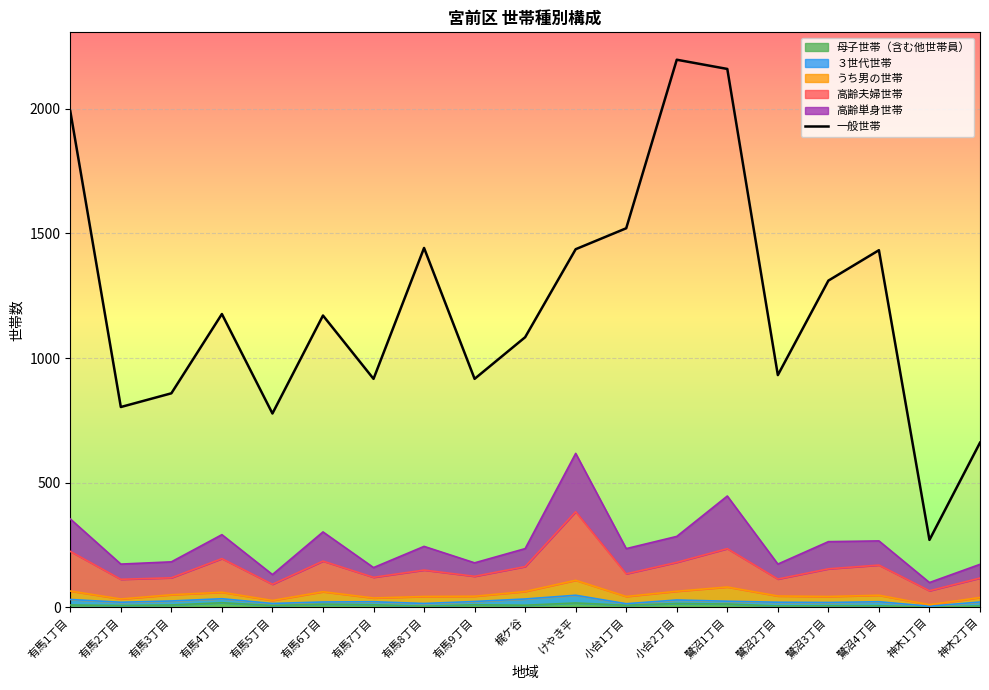

At which category does the data reach its first local valley?

有馬2丁目